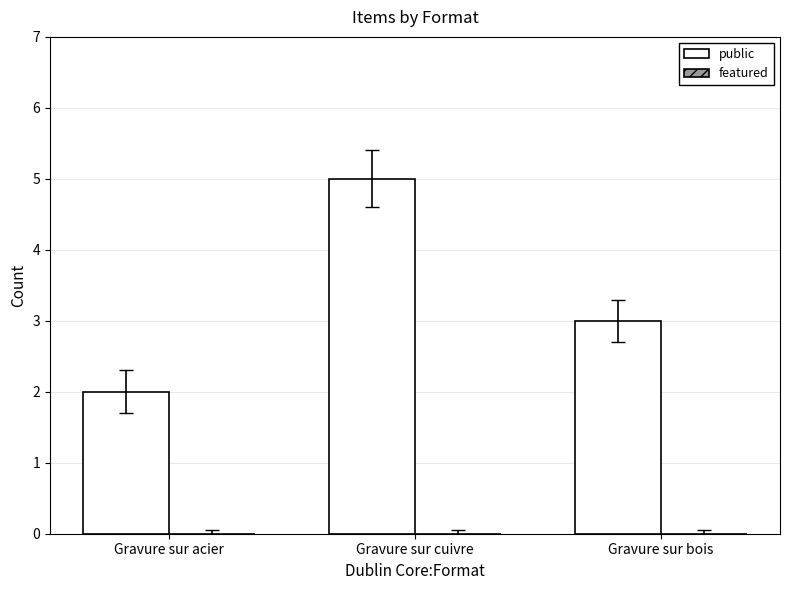

Reading right to left, what are all the values shown in this chart?

3	5	2